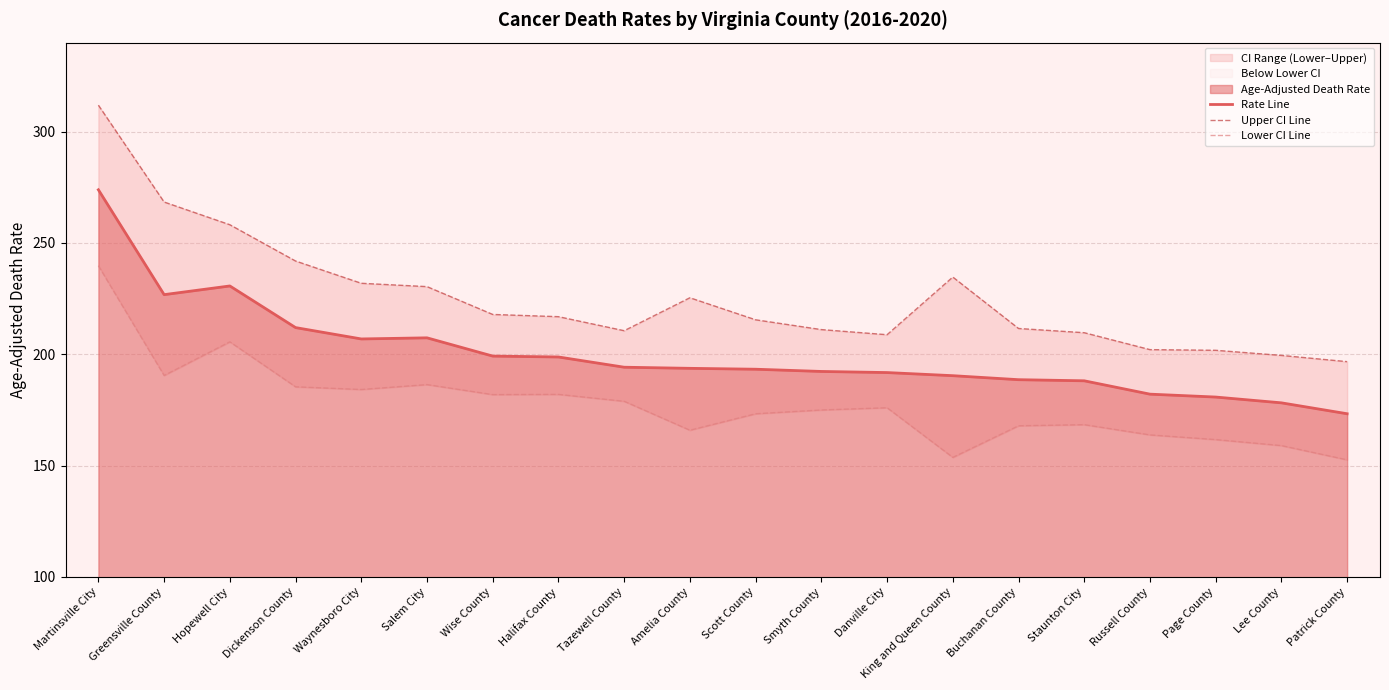

In Rate Line, how many points are higher than both neighbors (excluding endpoints)?

2